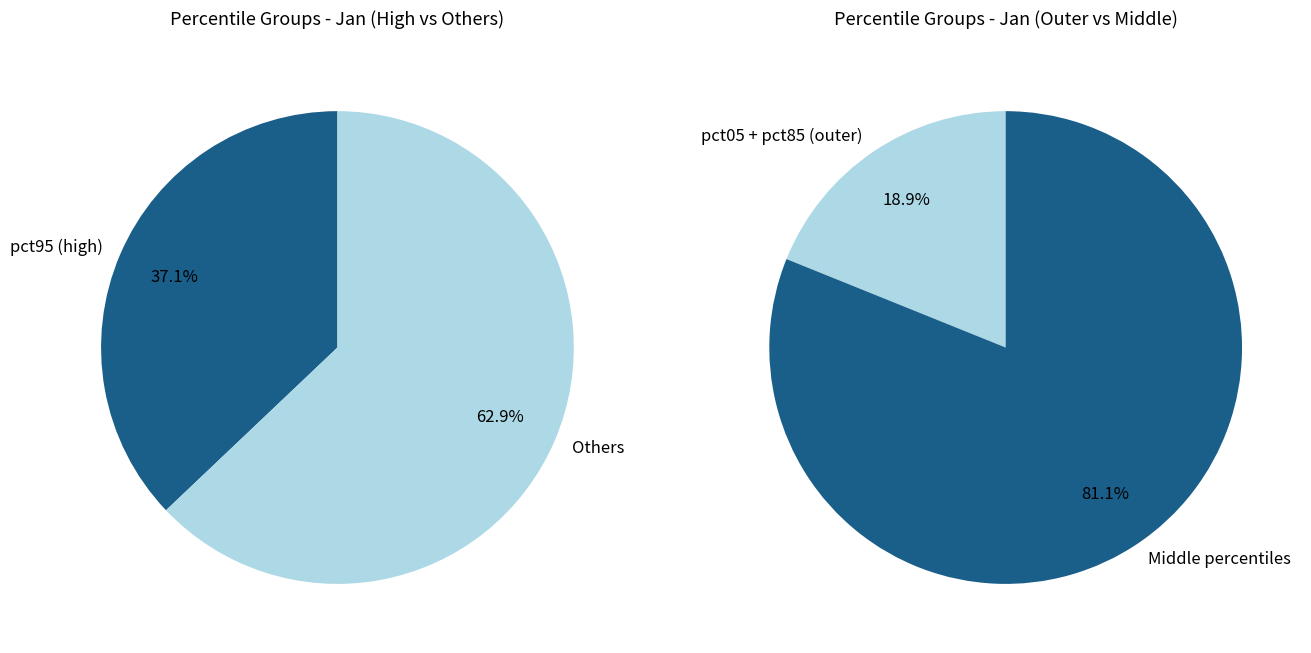

The pct45 slice represents 21% of the pie. True or false?

False